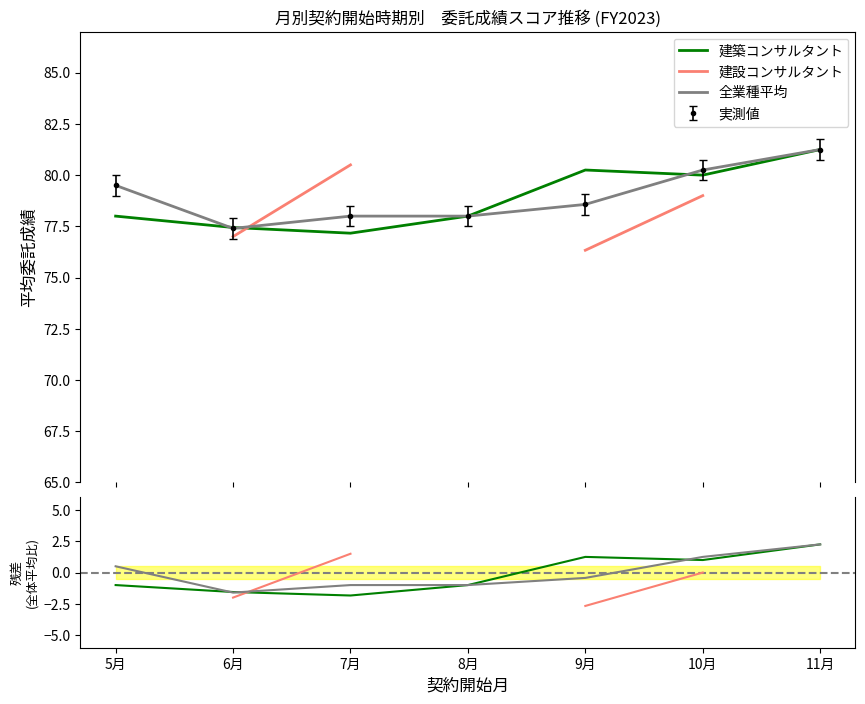

How many values in 建設コンサルタント are below zero?

2